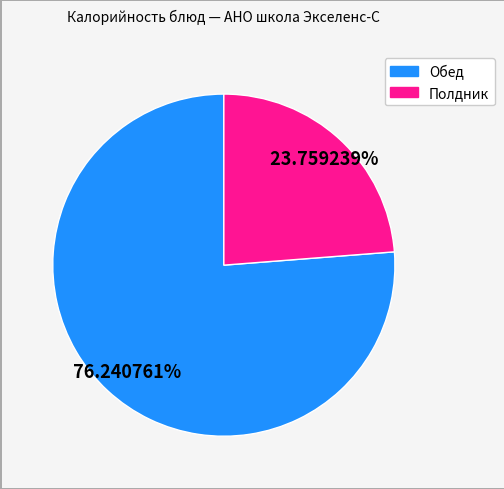

Does any single category account for the majority?

Yes